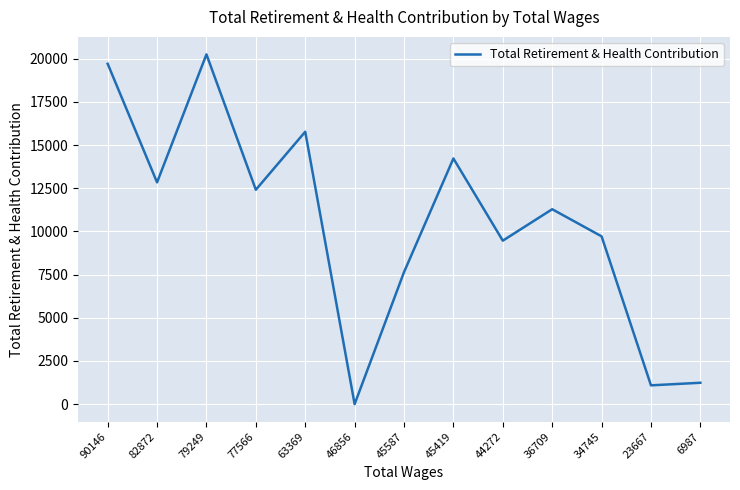

How many positive values are there?

12